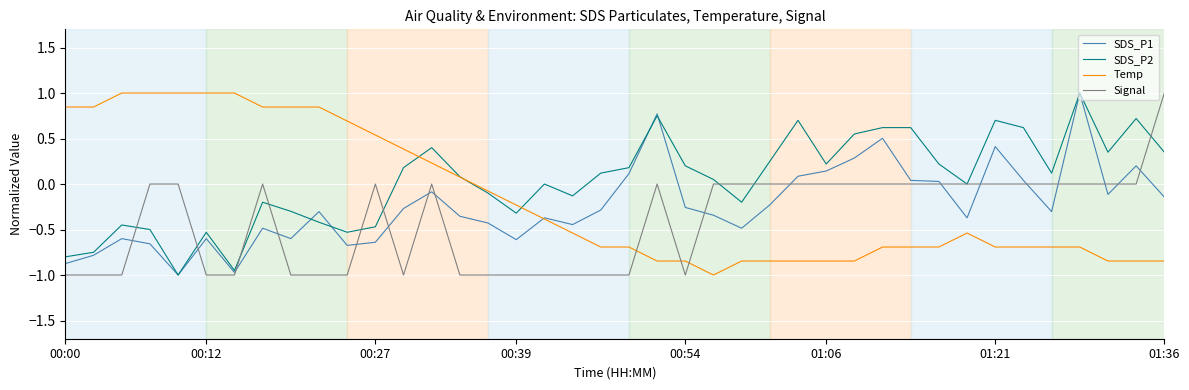

Which series has the largest total across all categories?

SDS_P2